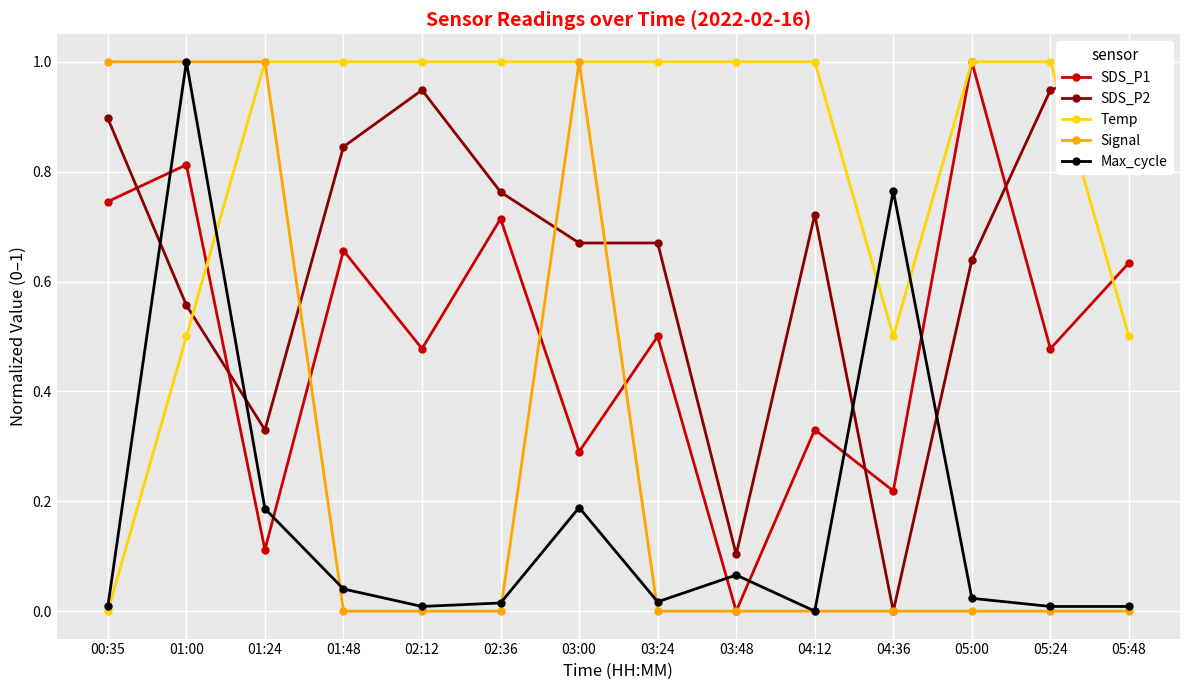

Reading left to right, extract all data points from this chart.

SDS_P1: 0.7	0.8	0.1	0.7	0.5	0.7	0.3	0.5	0.0	0.3	0.2	1.0	0.5	0.6
SDS_P2: 0.9	0.6	0.3	0.8	0.9	0.8	0.7	0.7	0.1	0.7	0.0	0.6	0.9	1.0
Temp: 0.0	0.5	1.0	1.0	1.0	1.0	1.0	1.0	1.0	1.0	0.5	1.0	1.0	0.5
Signal: 1.0	1.0	1.0	0.0	0.0	0.0	1.0	0.0	0.0	0.0	0.0	0.0	0.0	0.0
Max_cycle: 0.0	1.0	0.2	0.0	0.0	0.0	0.2	0.0	0.1	0.0	0.8	0.0	0.0	0.0